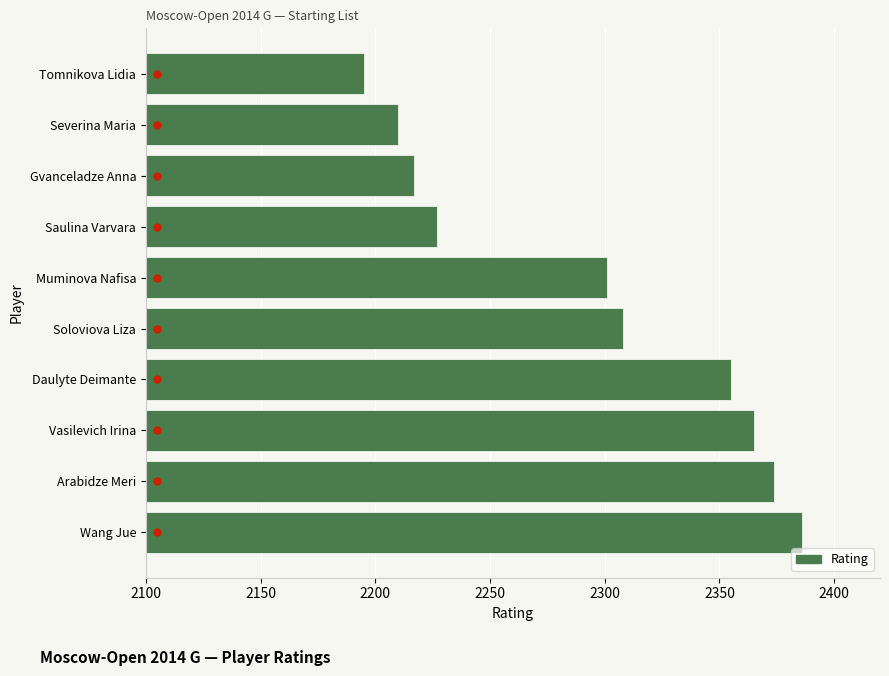

Rank the categories by value from highest to lowest.

Wang Jue, Arabidze Meri, Vasilevich Irina, Daulyte Deimante, Soloviova Liza, Muminova Nafisa, Saulina Varvara, Gvanceladze Anna, Severina Maria, Tomnikova Lidia